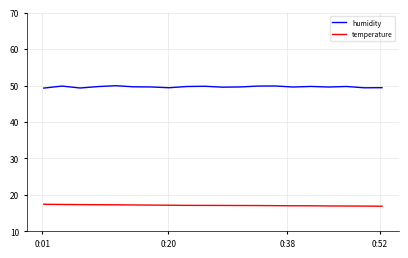

Which series has the largest total across all categories?

humidity